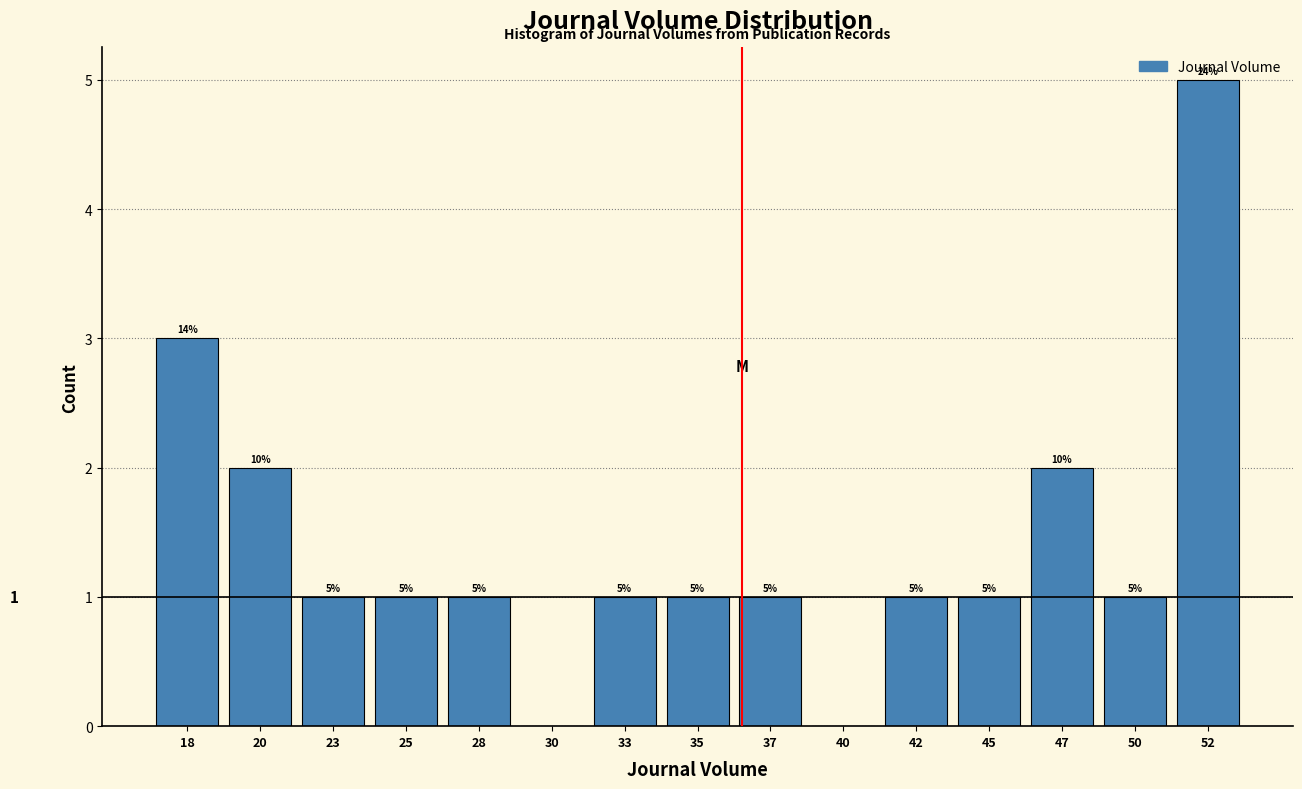

Reading left to right, list all the values displayed in this chart.

18=3	20=2	23=1	25=1	28=1	30=0	33=1	35=1	37=1	40=0	42=1	45=1	47=2	50=1	52=5